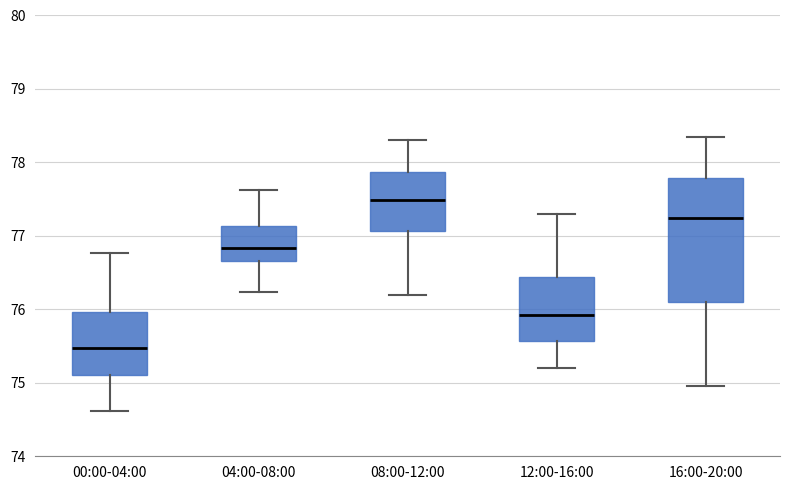

Comparing the boxes themselves (not the whiskers), which one is the tallest?

16:00-20:00